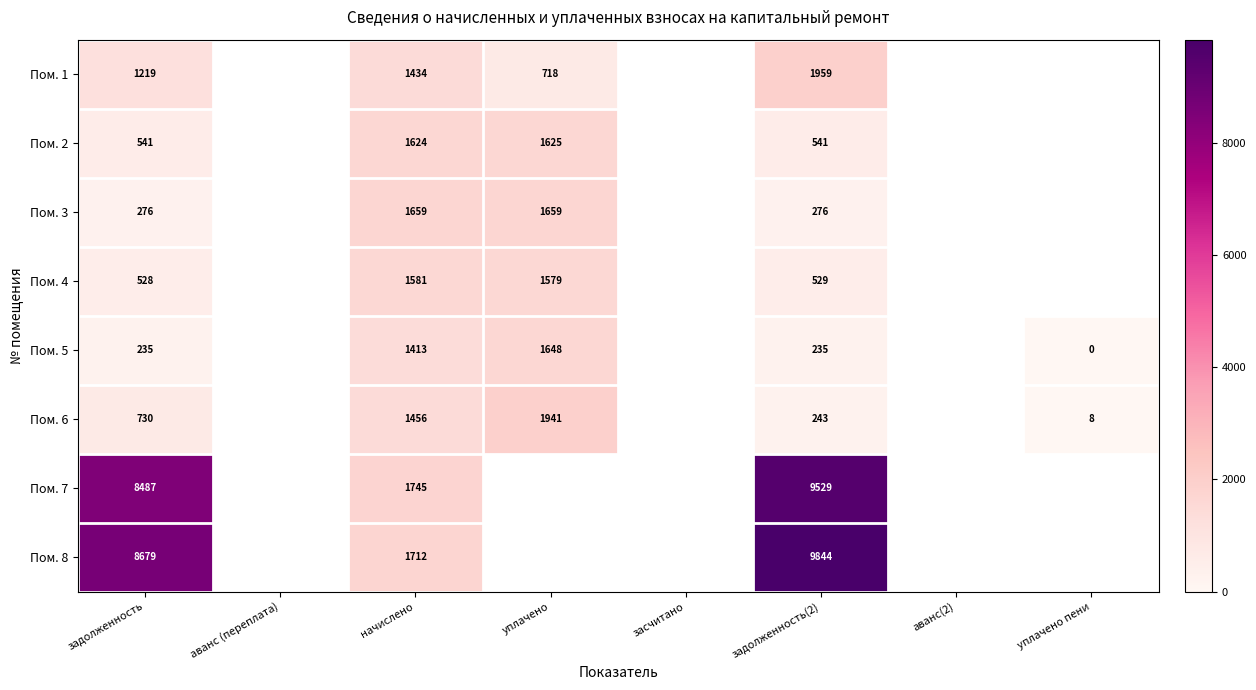

True or false: Пом. 4 has a value of -948.3 at аванс (переплата).

False